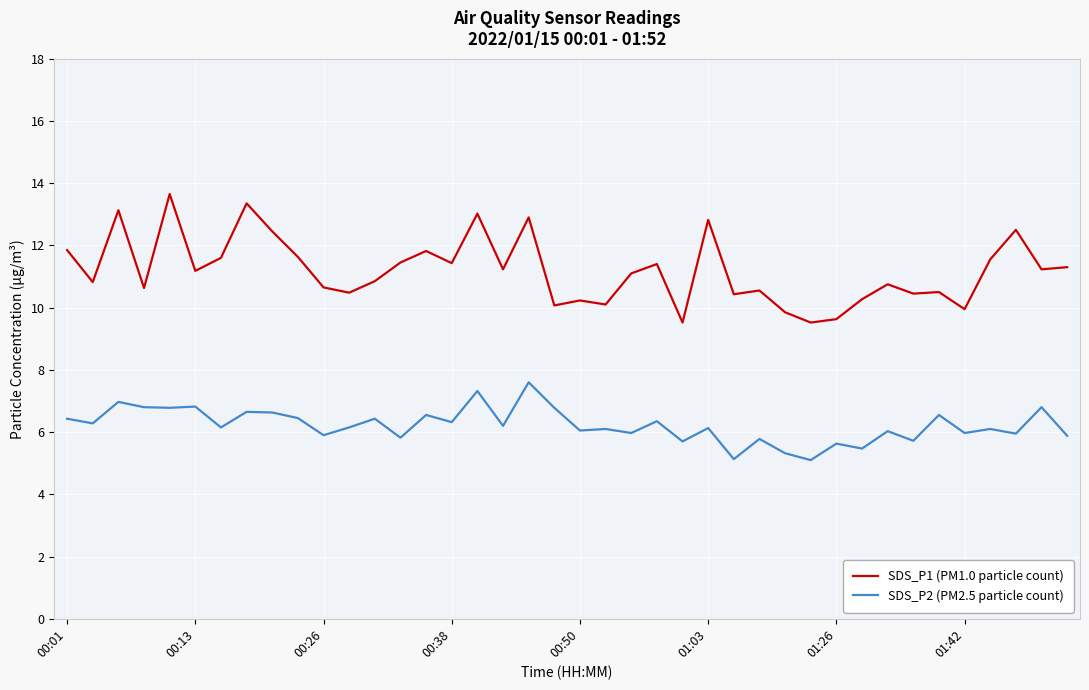

Which series has the largest total across all categories?

SDS_P1 (PM1.0 particle count)